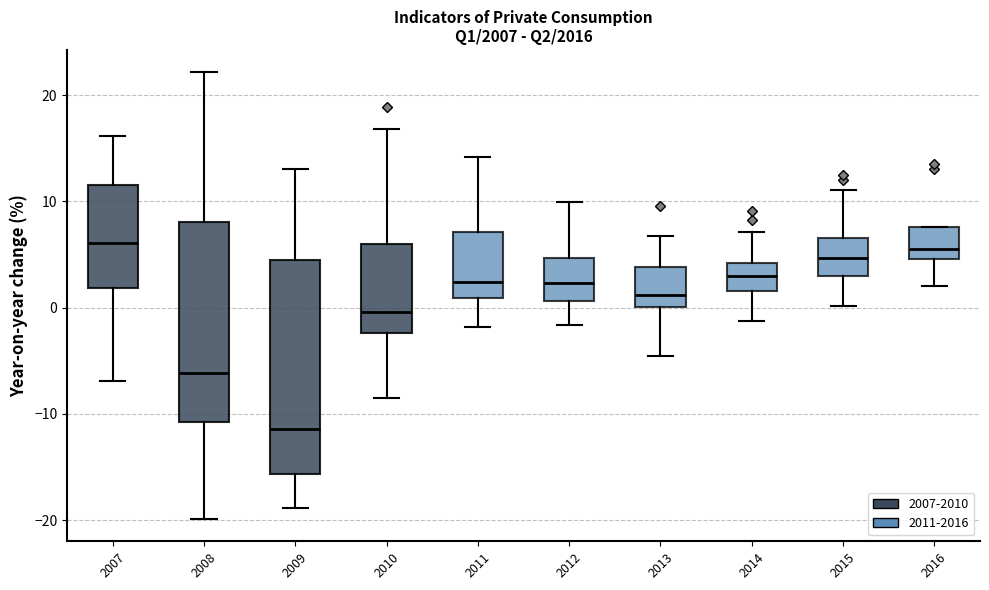

Comparing the boxes themselves (not the whiskers), which one is the tallest?

2009